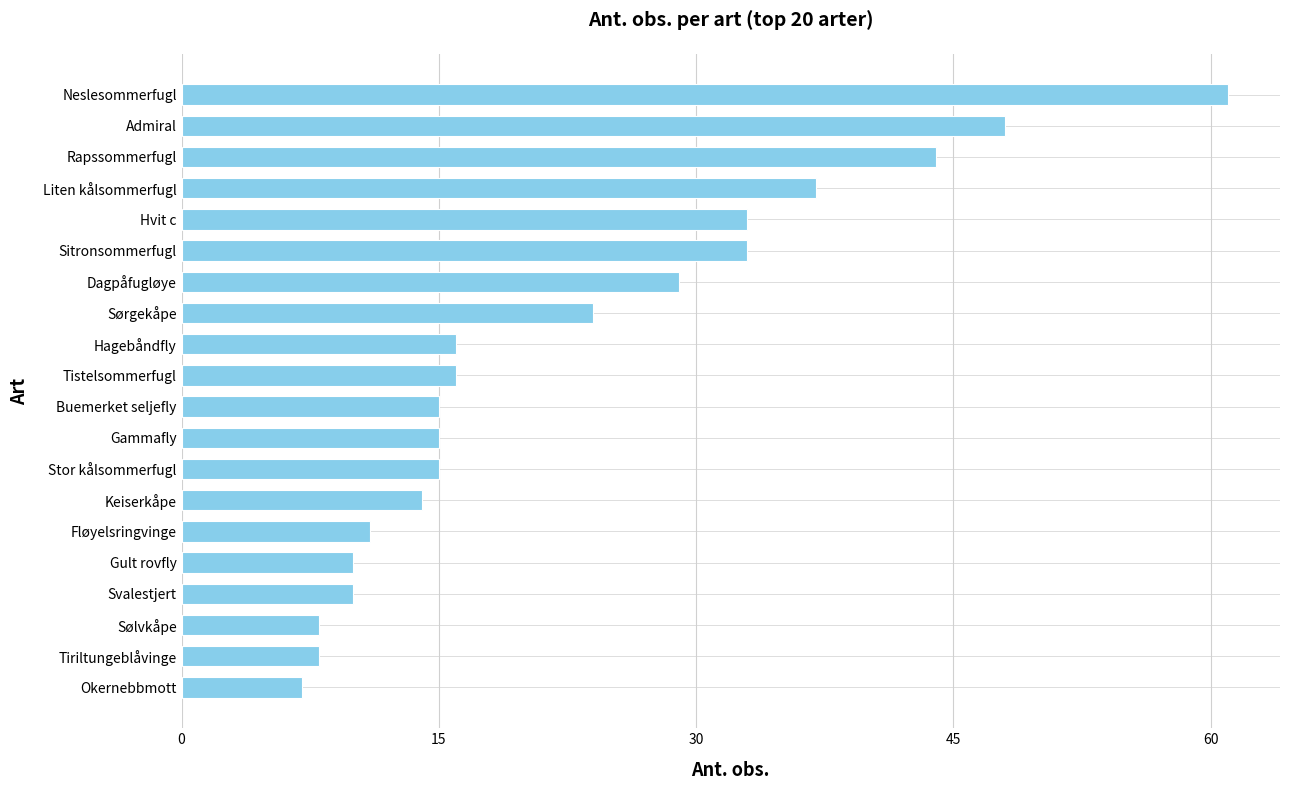

Which has a higher value, Dagpåfugløye or Tistelsommerfugl?

Dagpåfugløye